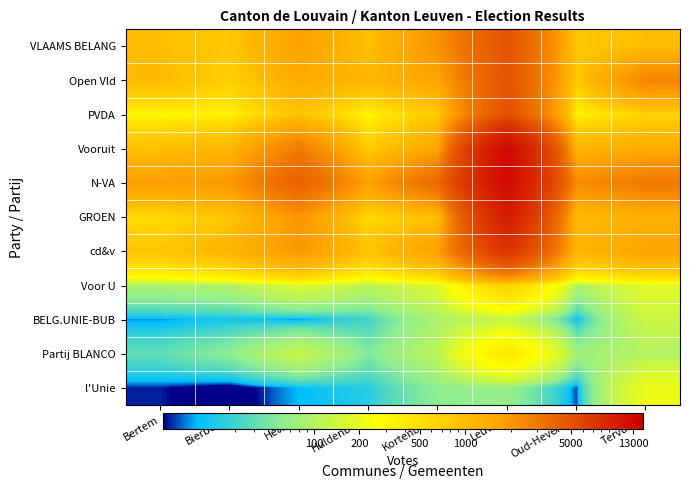

Reading right to left, extract all data points from this chart.

VLAAMS BELANG: Tervuren=1009	Oud-Heverlee=793	Leuven=4937	Kortenberg=2145	Huldenberg=931	Herent=1764	Bierbeek=798	Bertem=988
Open Vld: Tervuren=2535	Oud-Heverlee=805	Leuven=4898	Kortenberg=1612	Huldenberg=1143	Herent=1436	Bierbeek=703	Bertem=1053
PVDA: Tervuren=639	Oud-Heverlee=336	Leuven=5130	Kortenberg=767	Huldenberg=309	Herent=866	Bierbeek=342	Bertem=310
Vooruit: Tervuren=1417	Oud-Heverlee=1189	Leuven=13121	Kortenberg=1593	Huldenberg=731	Herent=2876	Bierbeek=1158	Bertem=968
N-VA: Tervuren=2958	Oud-Heverlee=2331	Leuven=12614	Kortenberg=3682	Huldenberg=1721	Herent=4106	Bierbeek=1966	Bertem=1794
GROEN: Tervuren=1300	Oud-Heverlee=1011	Leuven=10220	Kortenberg=925	Huldenberg=561	Herent=2041	Bierbeek=844	Bertem=551
cd&v: Tervuren=1647	Oud-Heverlee=1176	Leuven=7434	Kortenberg=1761	Huldenberg=877	Herent=1991	Bierbeek=1173	Bertem=856
Voor U: Tervuren=184	Oud-Heverlee=89	Leuven=658	Kortenberg=170	Huldenberg=110	Herent=168	Bierbeek=95	Bertem=89
BELG.UNIE-BUB: Tervuren=135	Oud-Heverlee=18	Leuven=120	Kortenberg=90	Huldenberg=30	Herent=15	Bierbeek=20	Bertem=15
Partij BLANCO: Tervuren=97	Oud-Heverlee=77	Leuven=432	Kortenberg=110	Huldenberg=54	Herent=126	Bierbeek=62	Bertem=41
l'Unie: Tervuren=213	Oud-Heverlee=12	Leuven=68	Kortenberg=62	Huldenberg=24	Herent=17	Bierbeek=6	Bertem=11